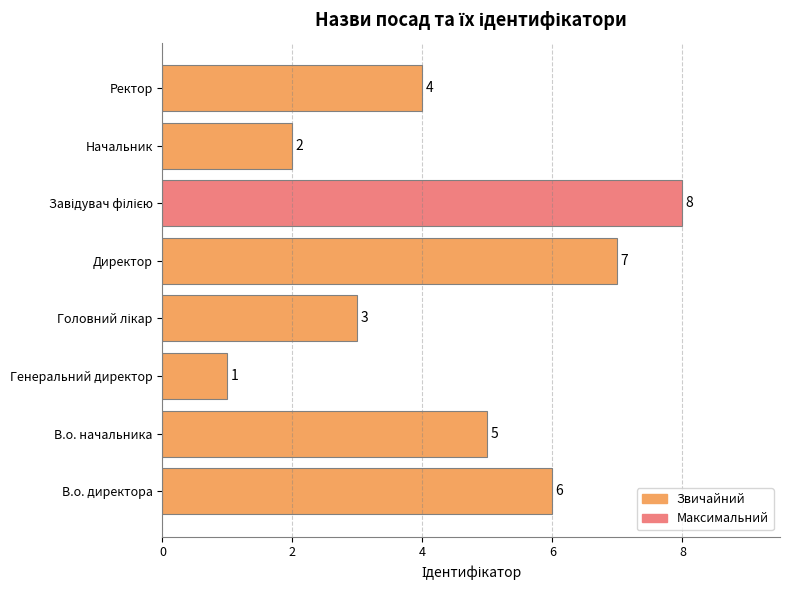

Is it true that the value at Ректор is 2?

False